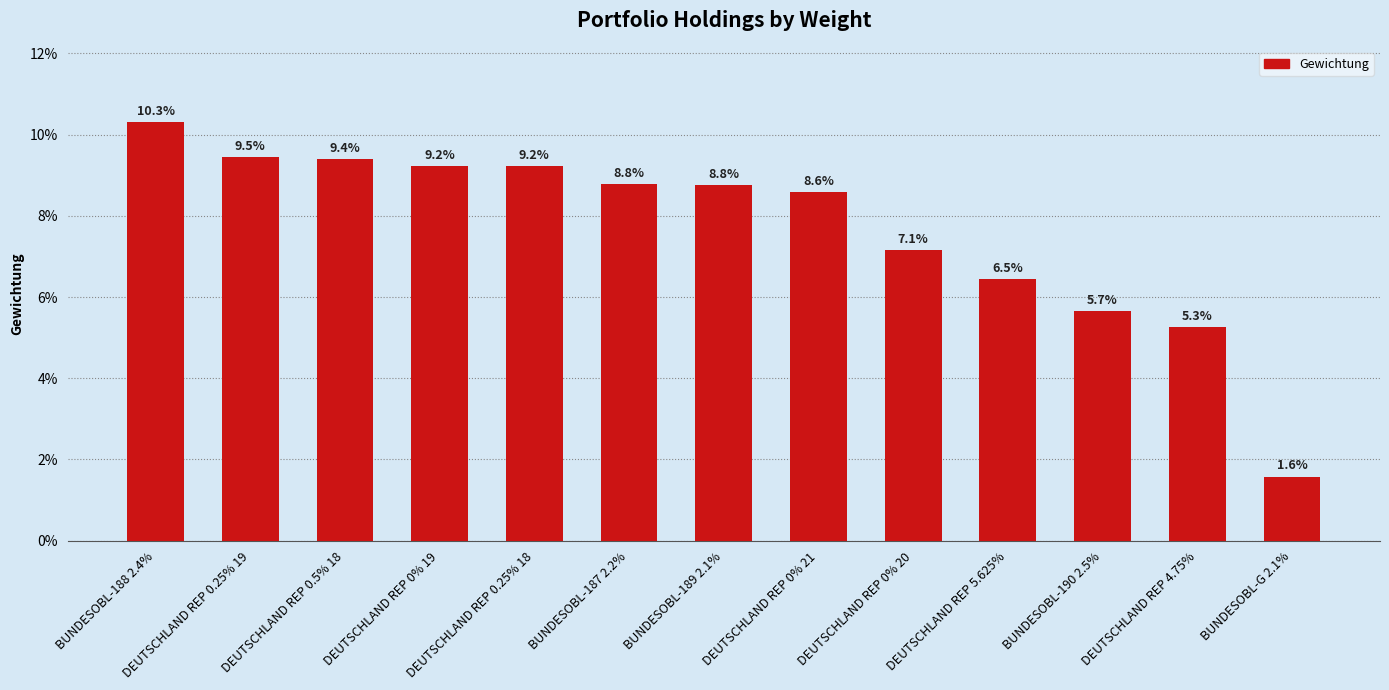

What is the greatest value displayed?

0.1